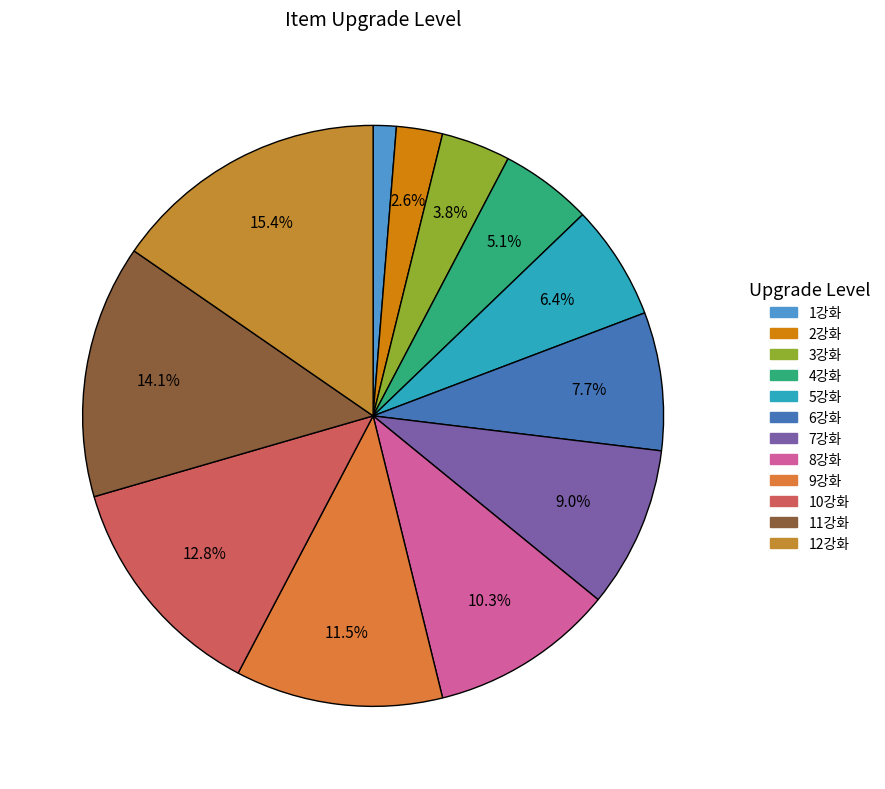

To the nearest percent, what is the difference between the largest and smallest slice percentages?

14%